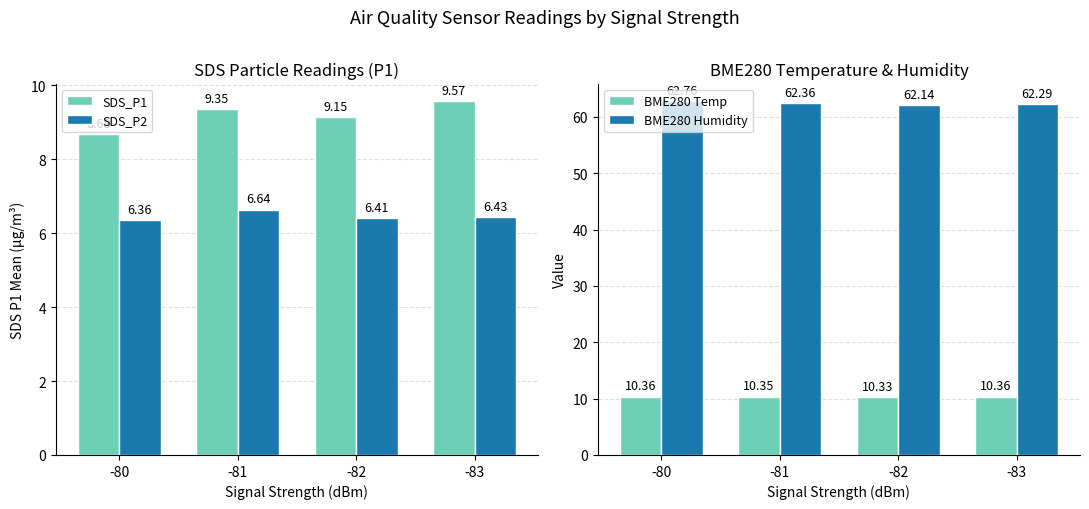

Rank the categories by SDS_P2 value from lowest to highest.

-80, -82, -83, -81